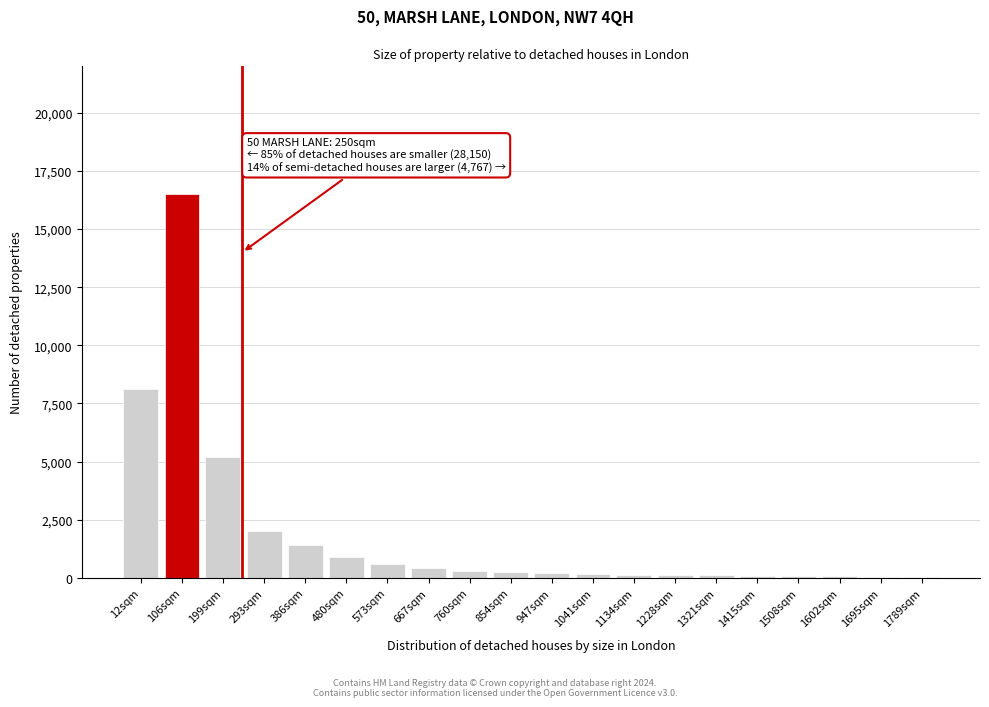

True or false: the data shows 200 at 947sqm.

True